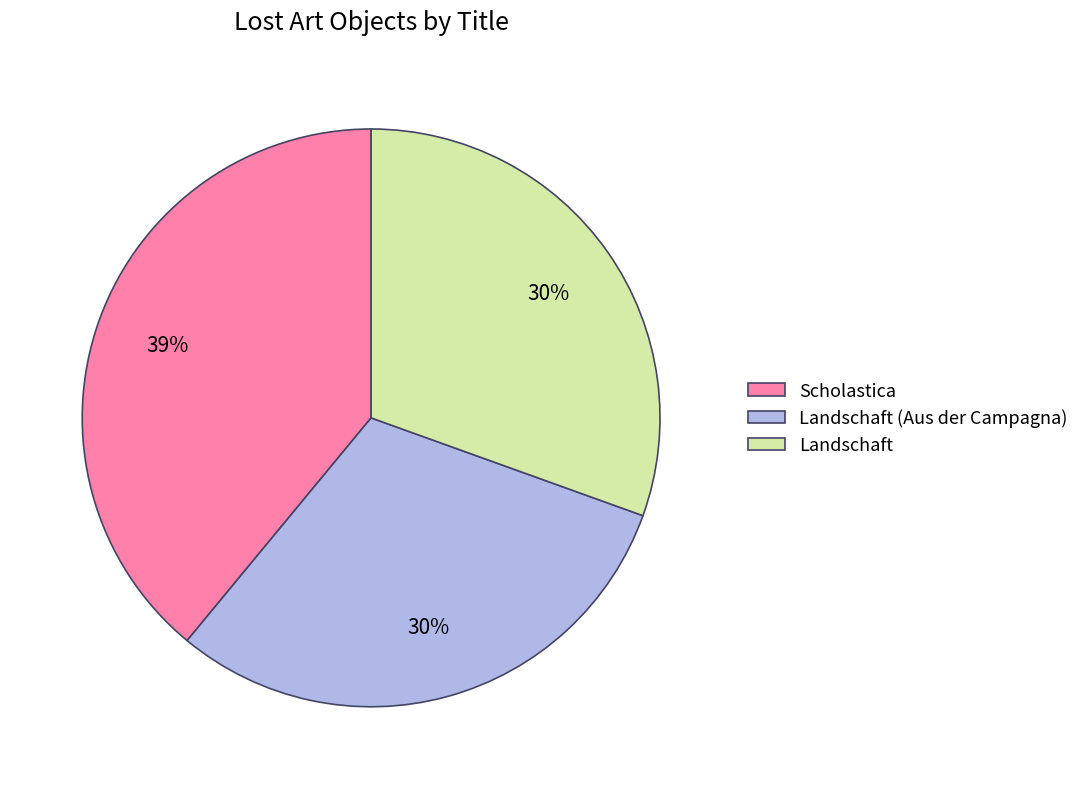

To the nearest percent, what portion does Scholastica represent?

39%